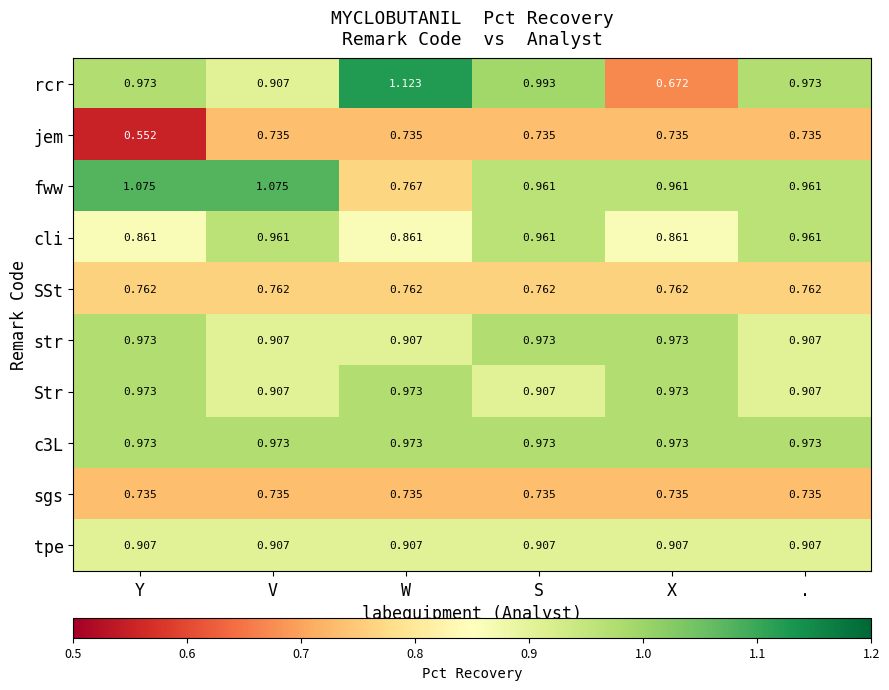

Which series has the largest range (max minus min)?

rcr